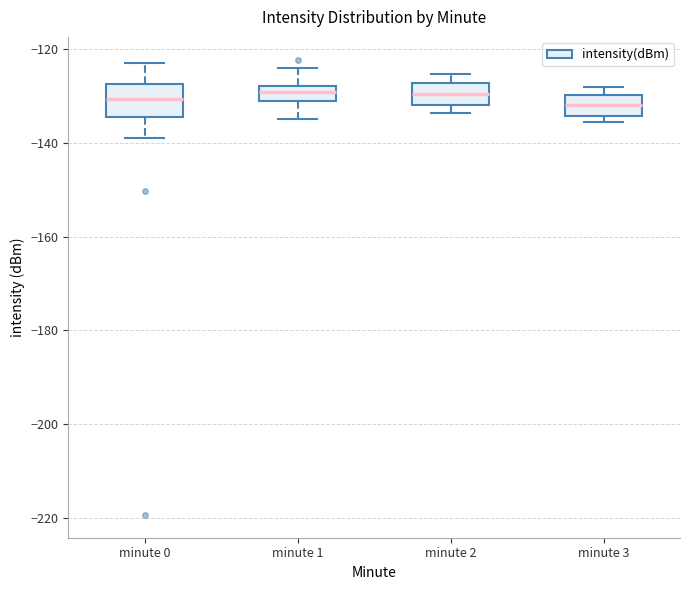

Where is the lower edge of the box for minute 3 on the y-axis? The values are not printed on the chart, so give them approximately, as read against the axis.

-134